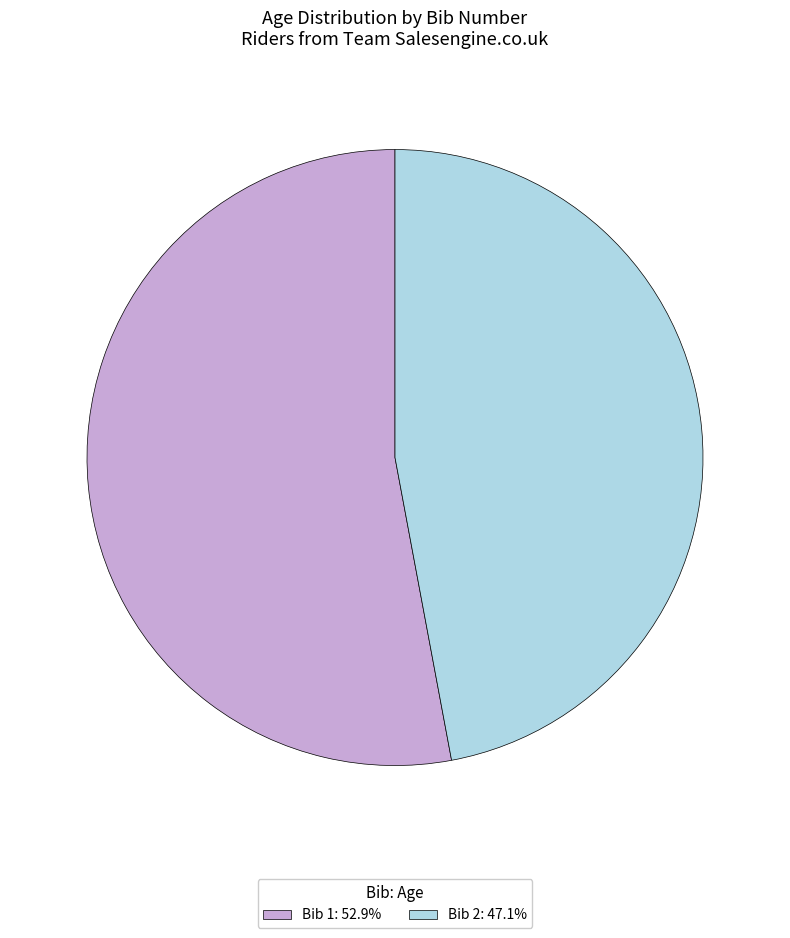

Approximately how many times larger is the value at Bib 2: 47.1% compared to Bib 1: 52.9%?

0.9